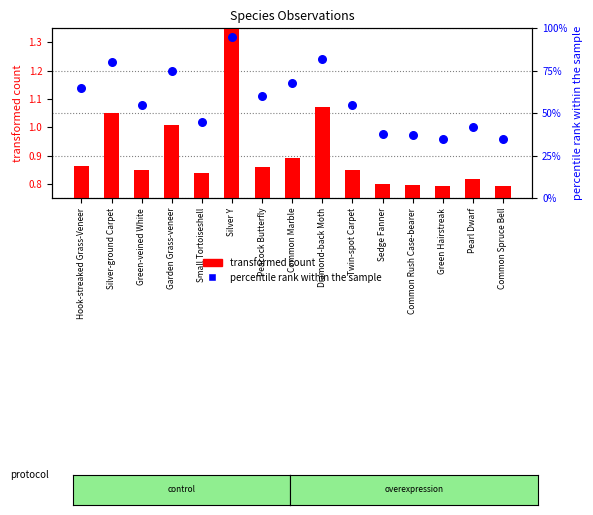

At how many categories does at least one series exceed 87?

1